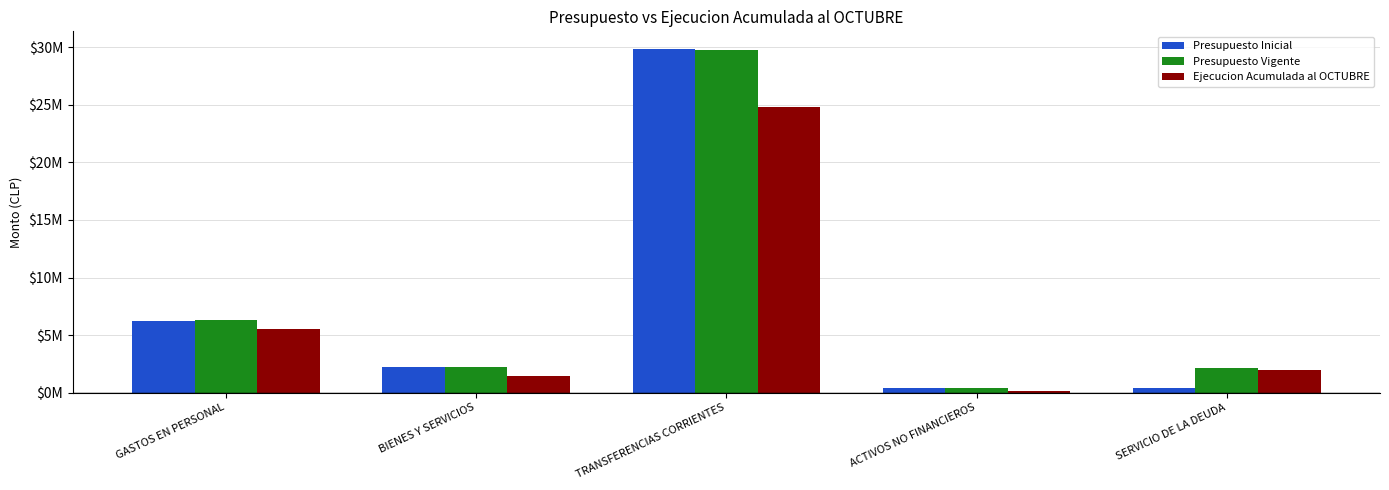

What is the value of the Ejecucion Acumulada al OCTUBRE bar at the 2nd from the left?

1477821